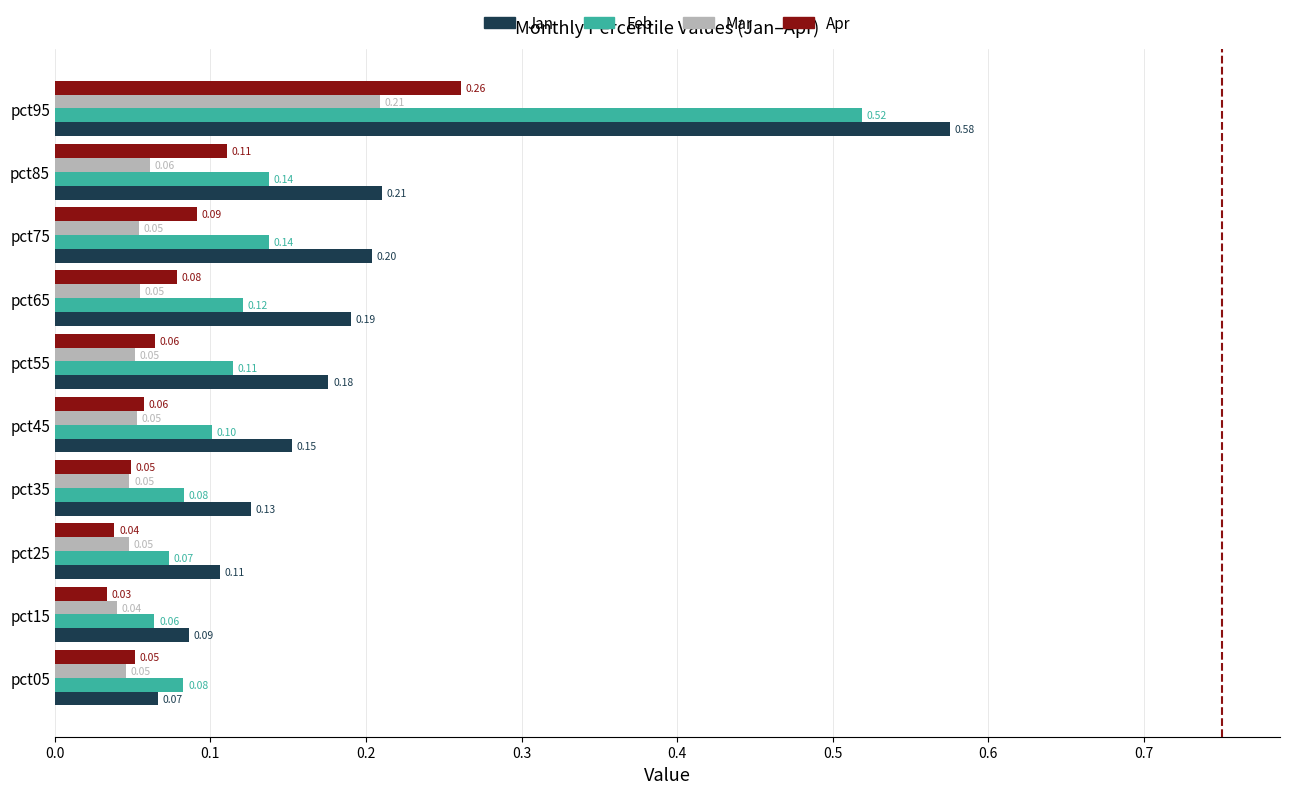

Which series has the largest range (max minus min)?

Jan